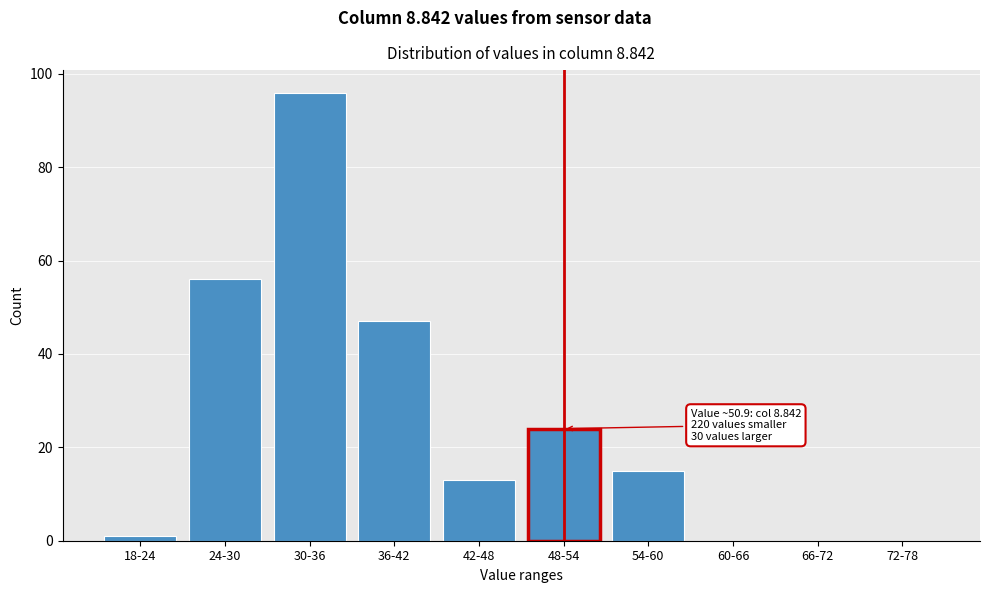

Reading left to right, transcribe all the data shown in this chart.

18-24=1	24-30=56	30-36=96	36-42=47	42-48=13	48-54=24	54-60=15	60-66=0	66-72=0	72-78=0